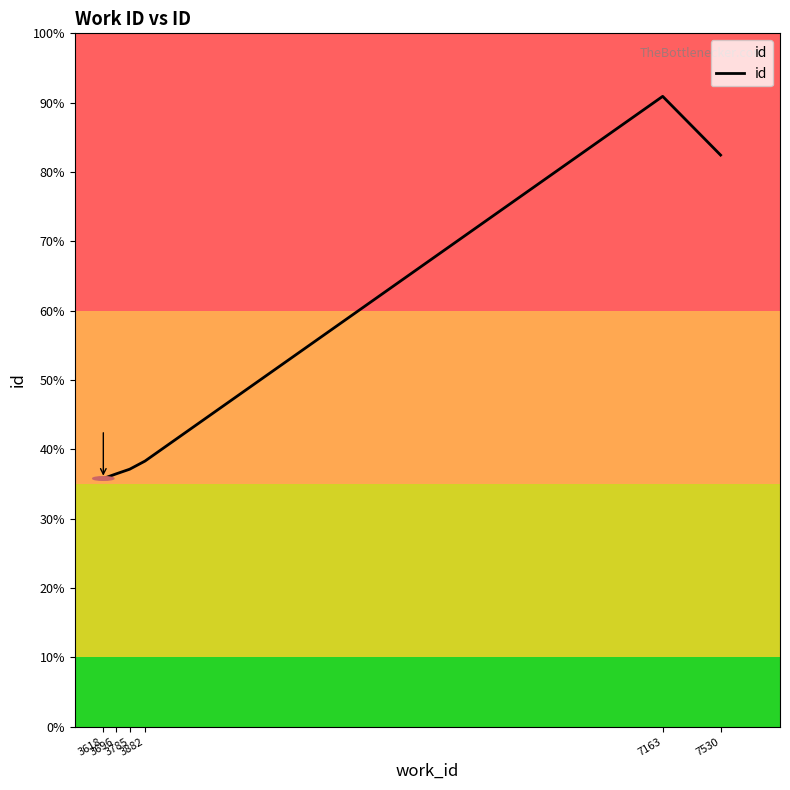

True or false: there are more than 0 points higher than both neighbors.

True